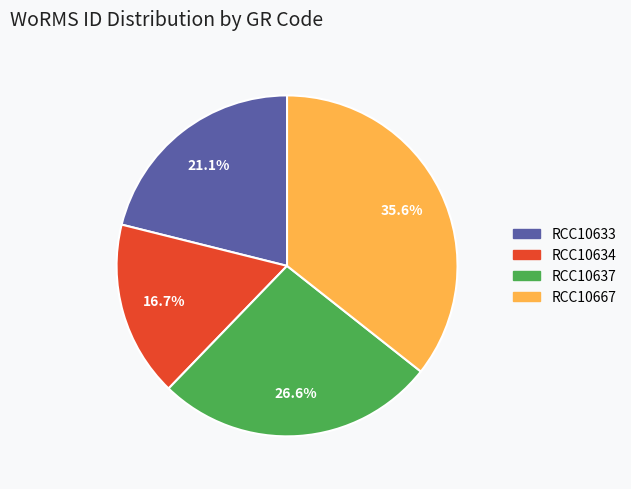

Is it true that RCC10634 is 7% of the pie?

False